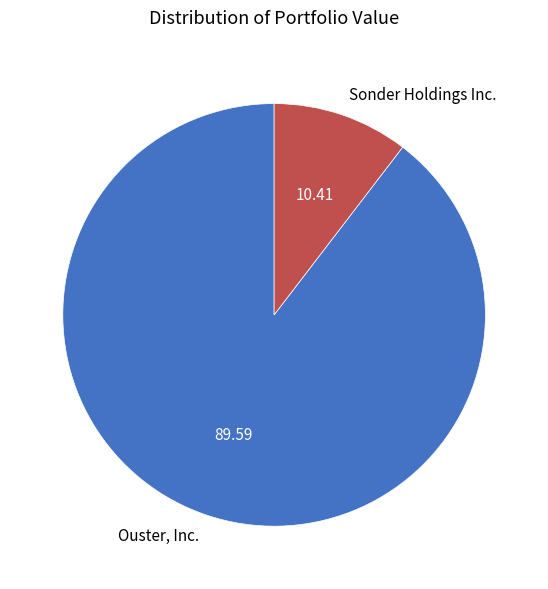

Which category accounts for the majority?

Ouster, Inc.